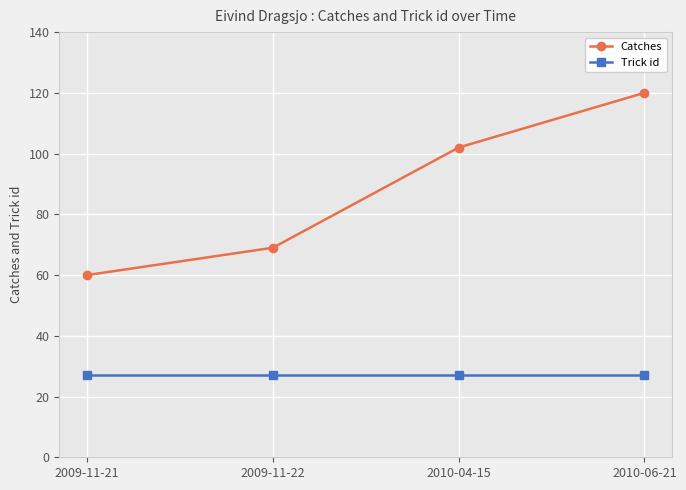

Count the Catches values in the range 69 to 120.

3